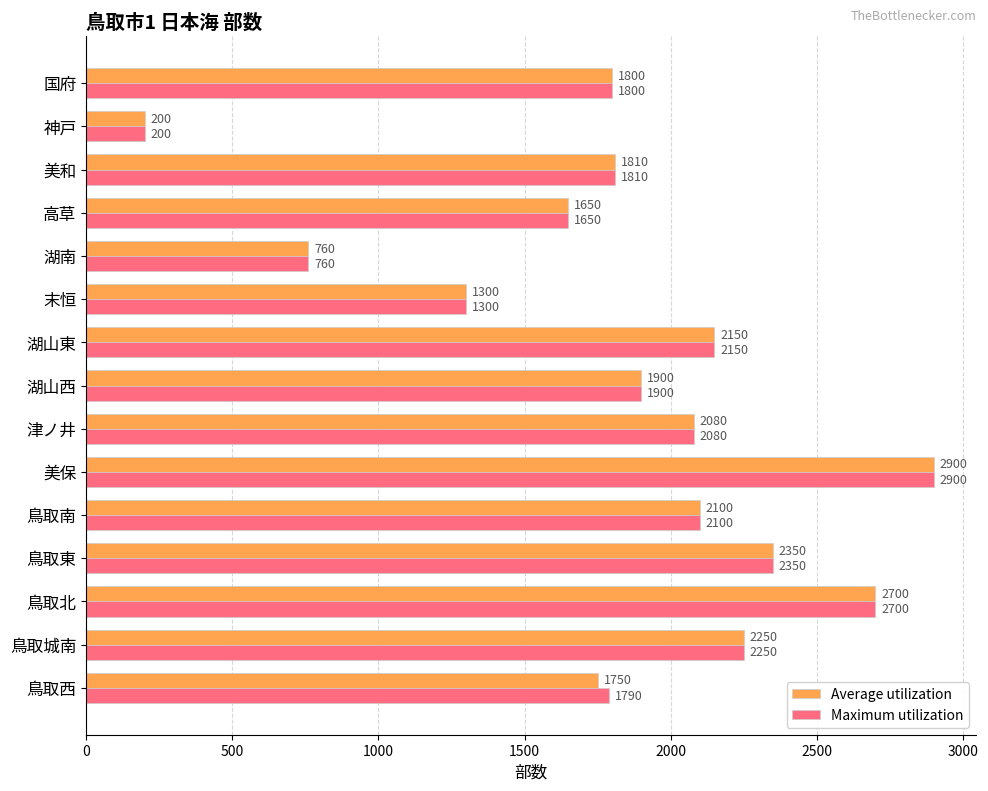

Which category has the lowest value in the Maximum utilization series?

神戸